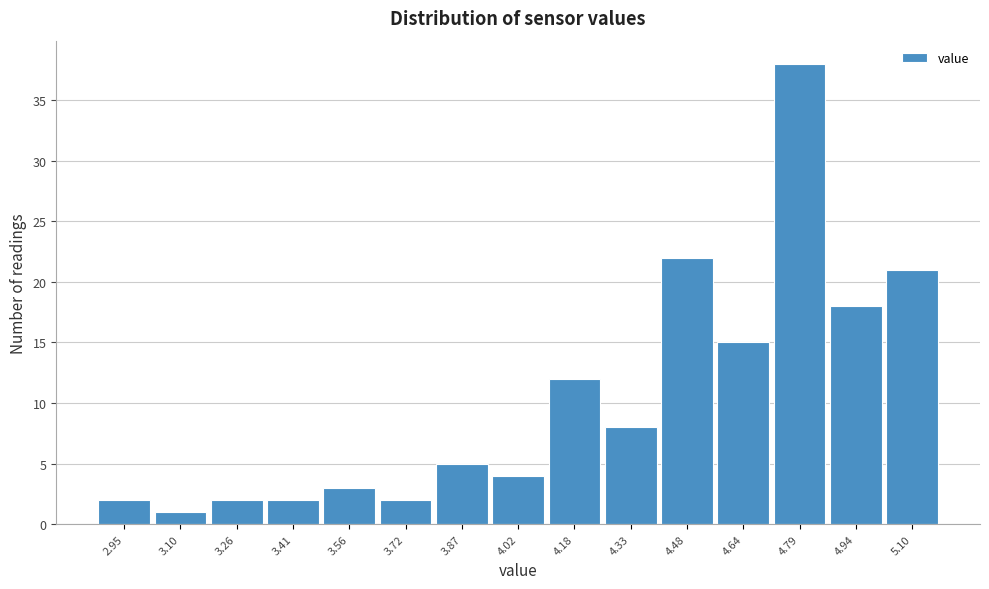

Reading left to right, extract all data points from this chart.

2	1	2	2	3	2	5	4	12	8	22	15	38	18	21